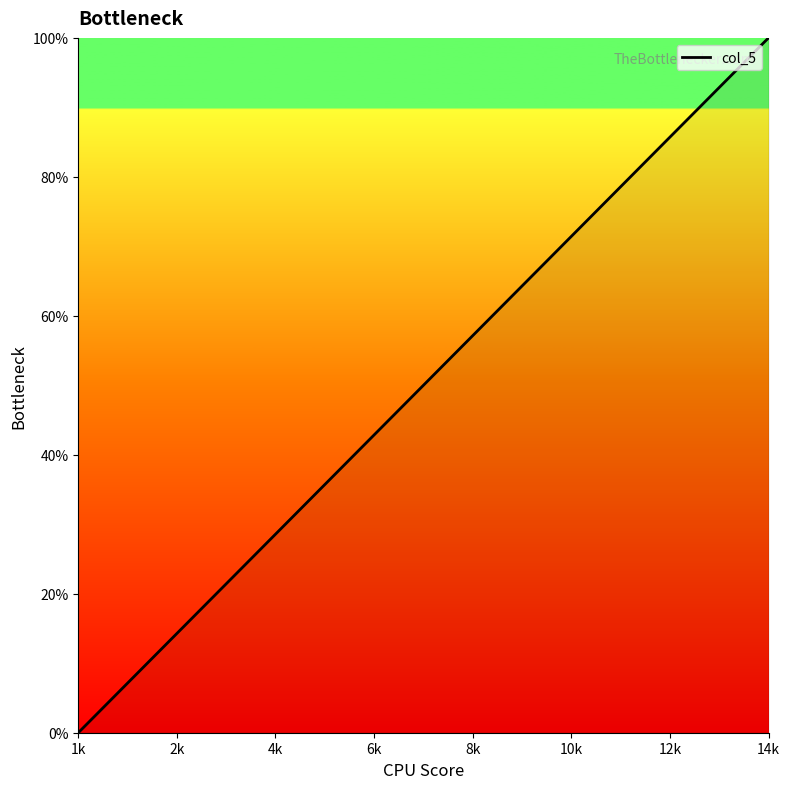

What is the difference between the maximum and minimum values?

100.0